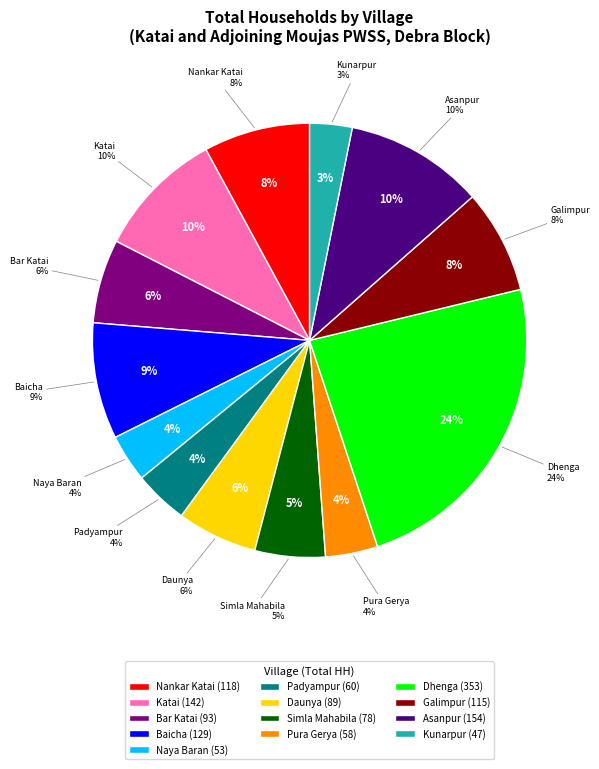

Is it true that Simla Mahabila is 10% of the pie?

False